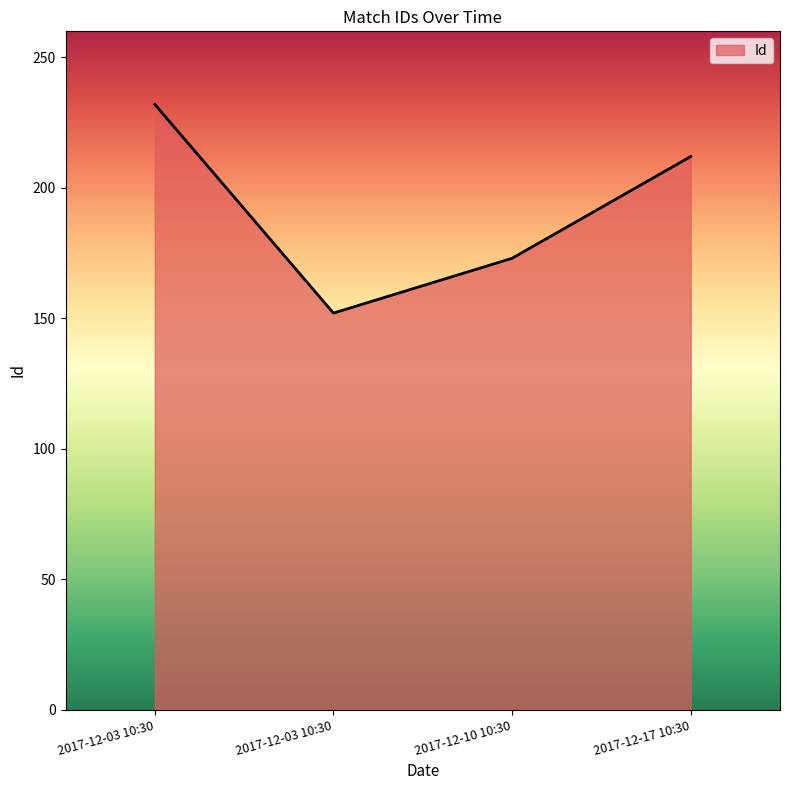

How many series are shown in this chart?

1